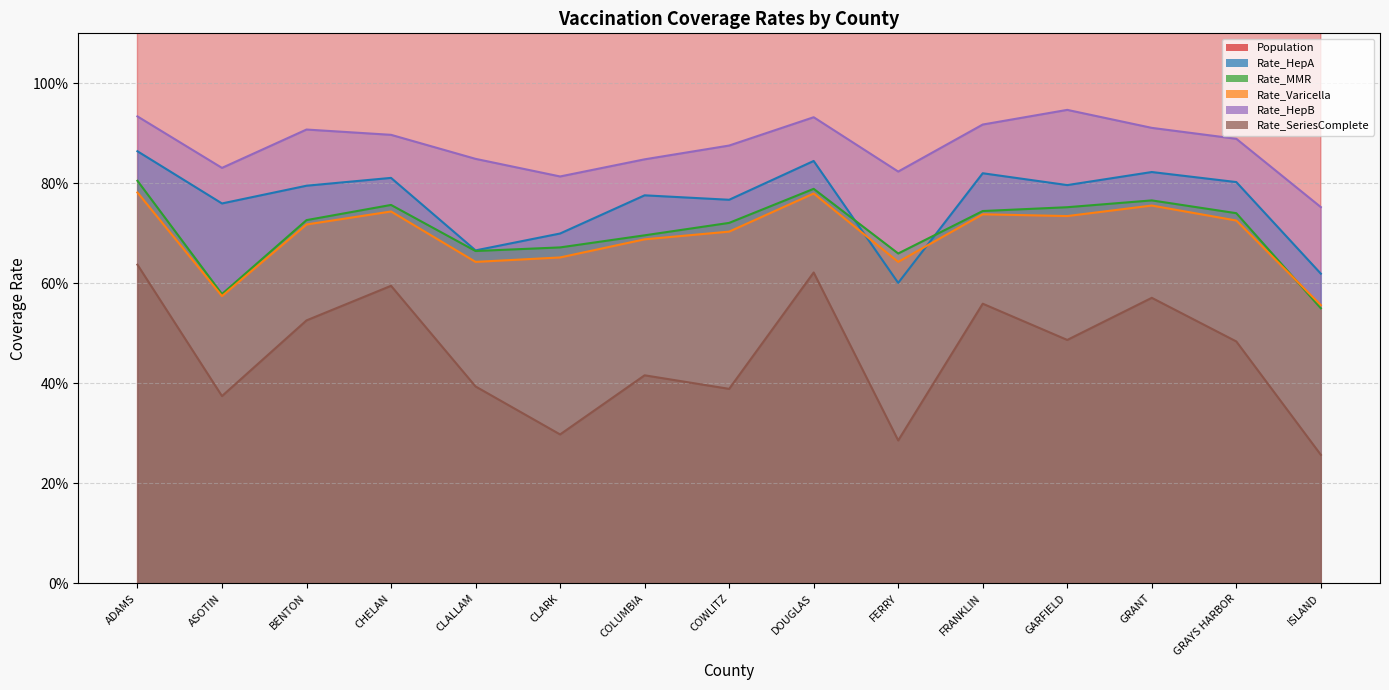

The Rate_MMR series shows 0.3 at FRANKLIN. True or false?

False